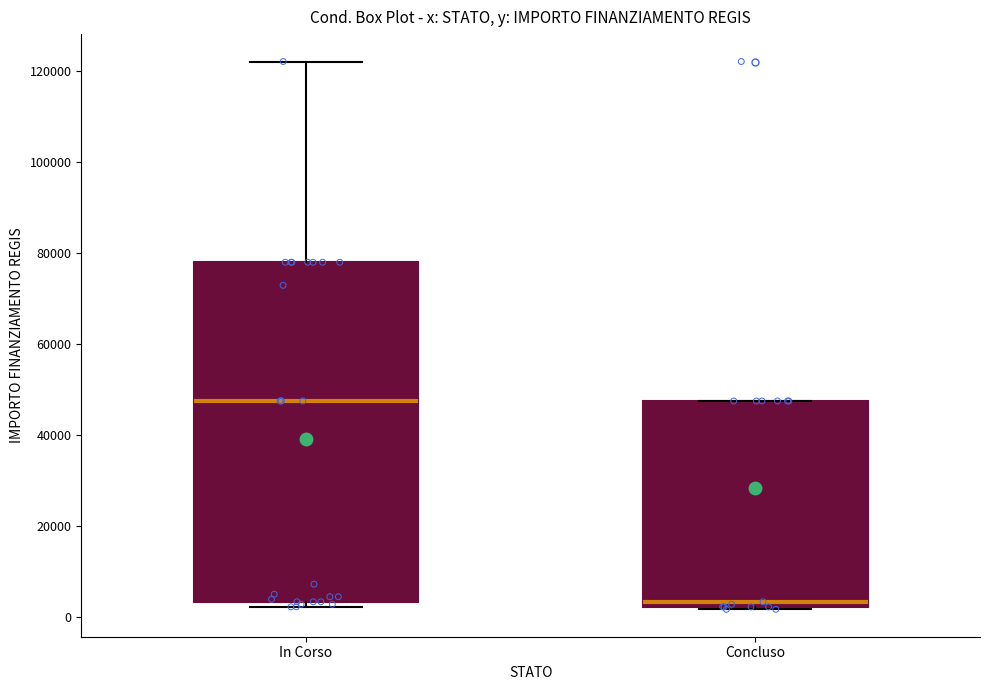

Which box's median line is the lowest?

Concluso